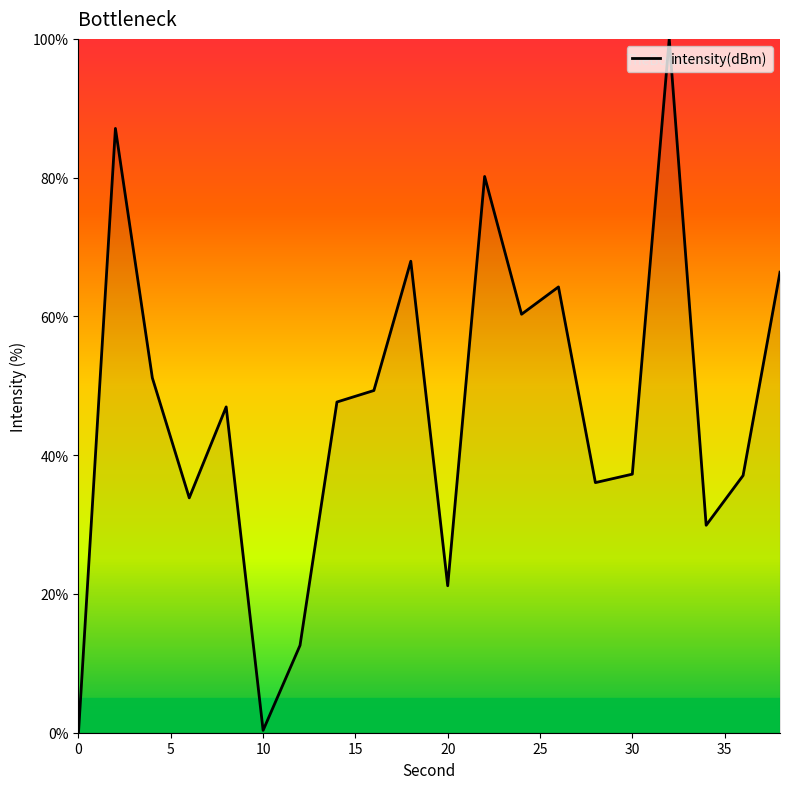

What is the difference between the maximum and minimum values?

100.0